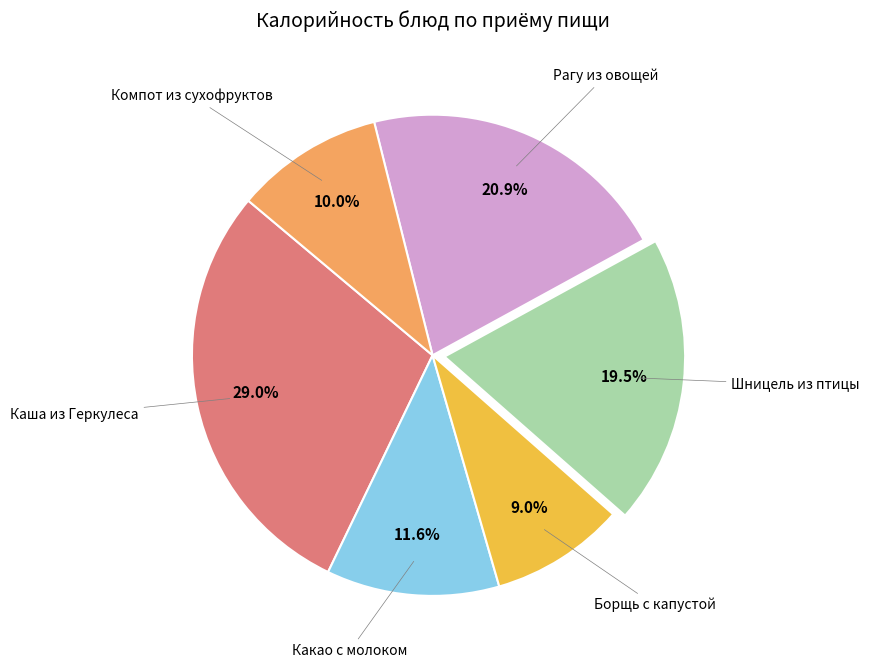

Is there a majority slice in this chart?

No